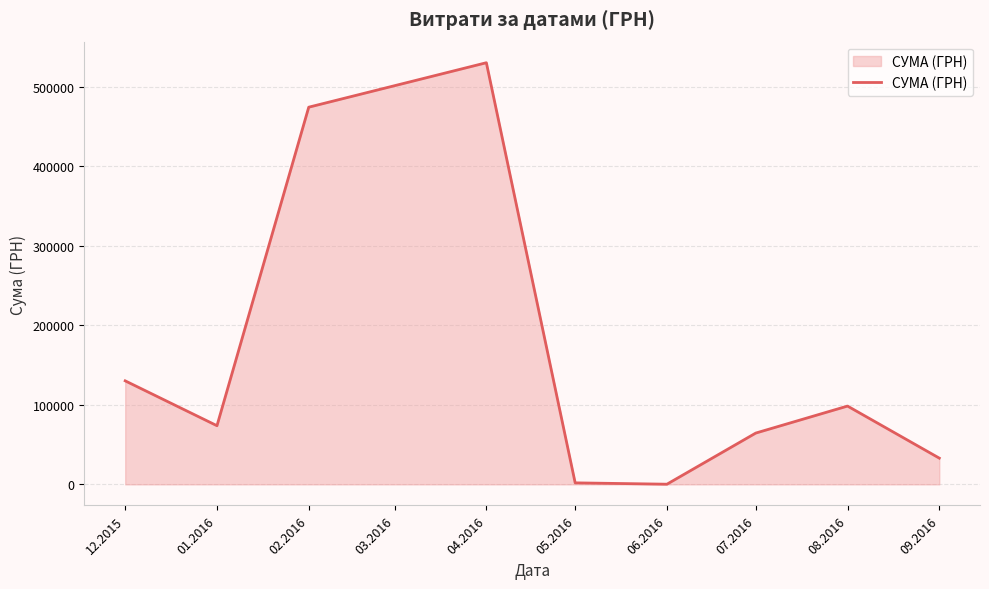

The value at 08.2016 is 169895.3. True or false?

False